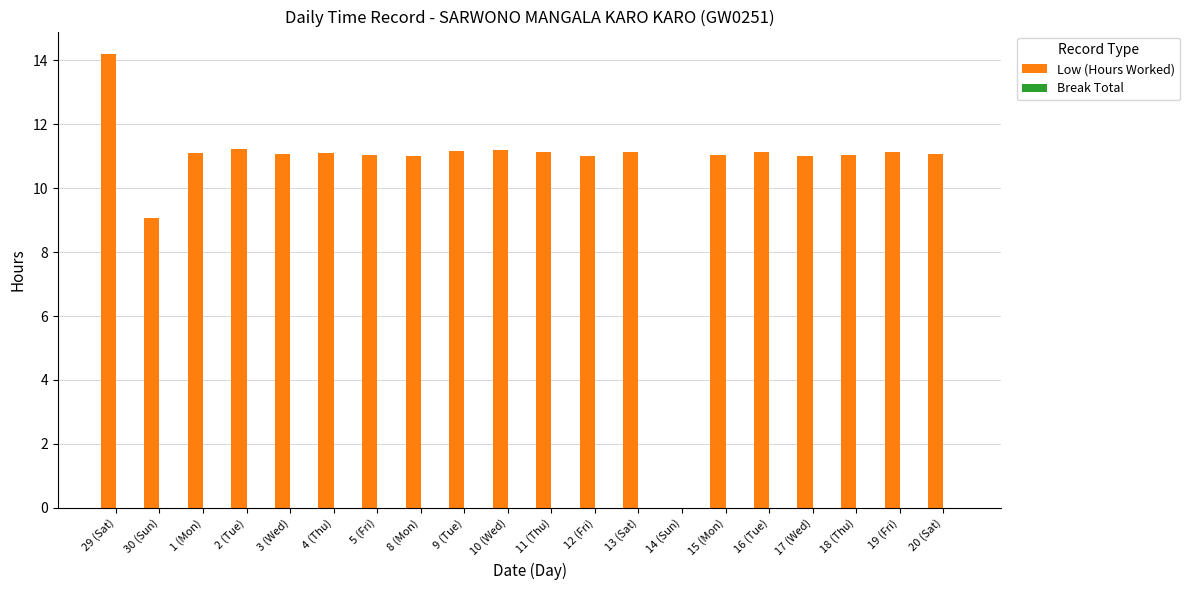

What is the sum of the values at 17 (Wed) and 13 (Sat)?

22.1